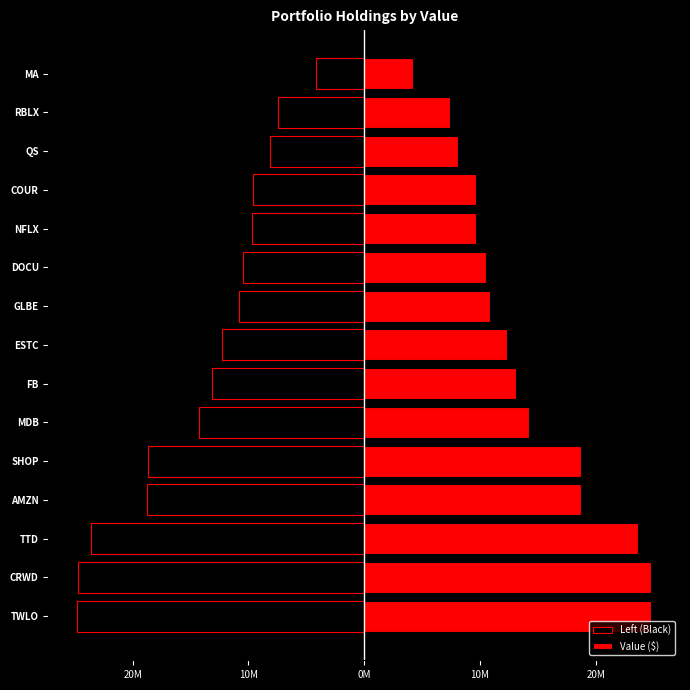

The Value ($) series shows 6650380 at DOCU. True or false?

False